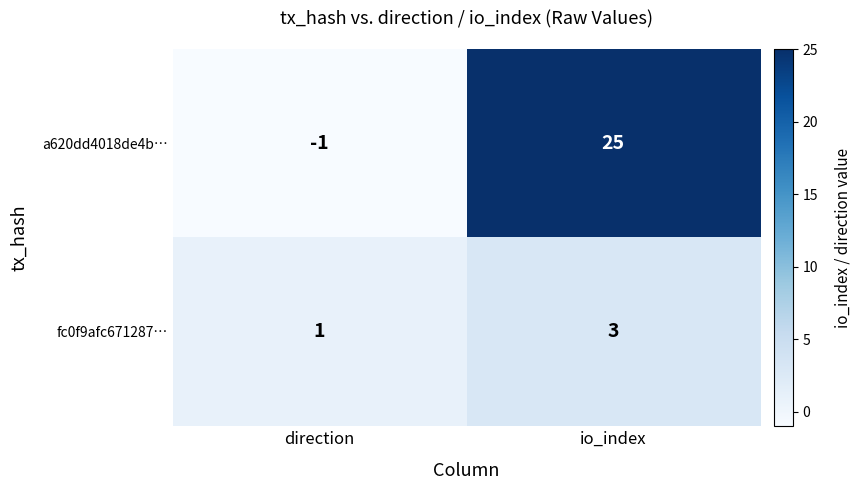

Rank the series at io_index from lowest to highest value.

fc0f9afc671287…, a620dd4018de4b…